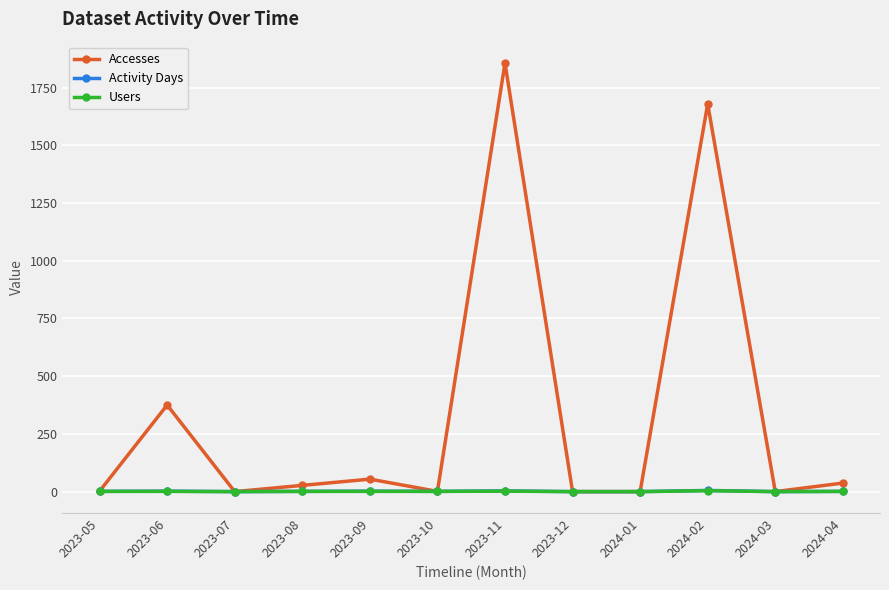

What is the difference between the highest and lowest values at 2024-04?

36